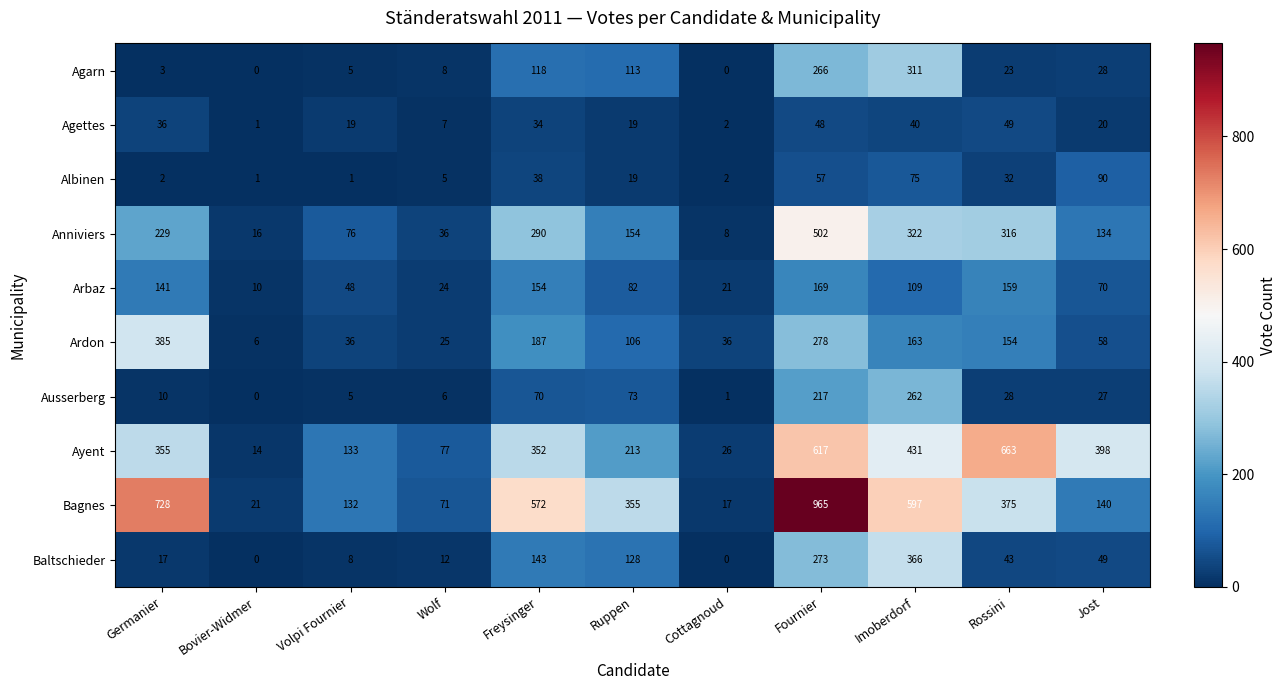

How many series are shown in this chart?

10